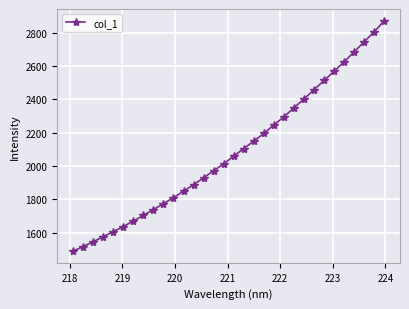

What is the smallest value displayed?

1487.5